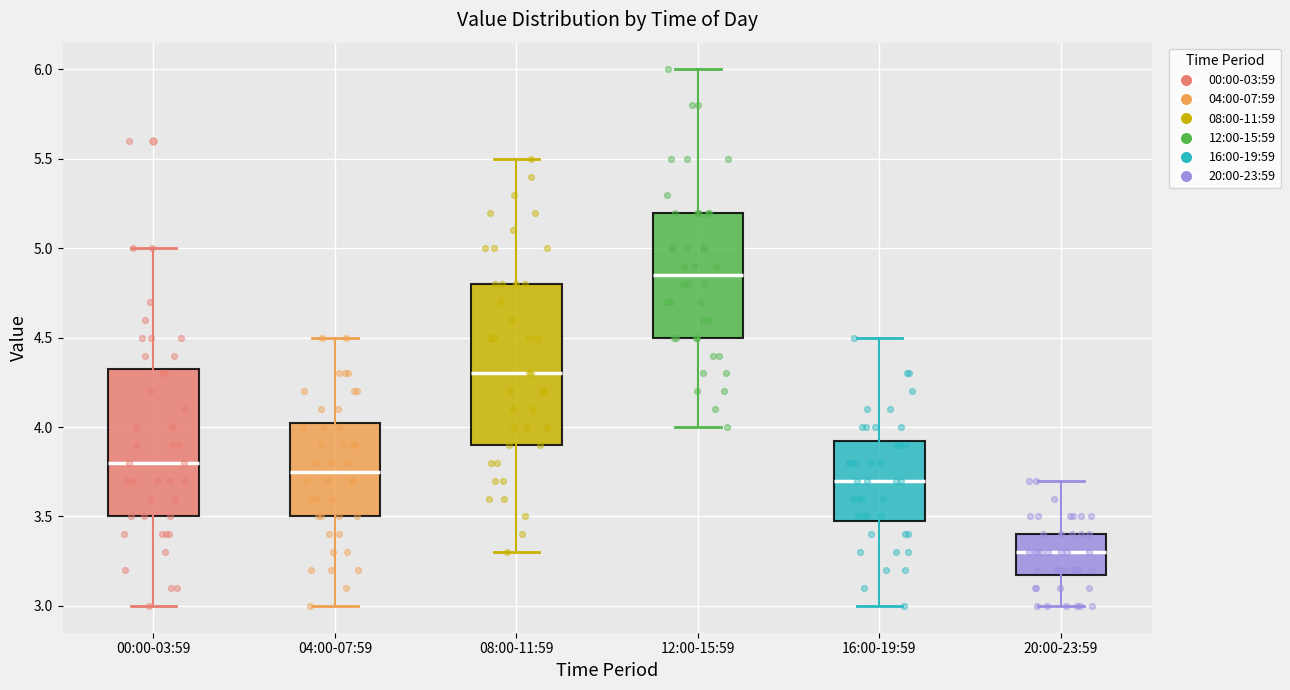

Reading left to right, read every box against the y-axis: the position of its median line, the range the box covers, and the ends of its whiskers. The values are not printed on the chart, so give them approximately, as read against the axis.

00:00-03:59: median 3.80, box 3.50 to 4.35, whiskers 3.00 to 5.00
04:00-07:59: median 3.75, box 3.50 to 4.05, whiskers 3.00 to 4.50
08:00-11:59: median 4.30, box 3.90 to 4.80, whiskers 3.30 to 5.50
12:00-15:59: median 4.85, box 4.50 to 5.20, whiskers 4.00 to 6.00
16:00-19:59: median 3.70, box 3.50 to 3.95, whiskers 3.00 to 4.50
20:00-23:59: median 3.30, box 3.20 to 3.40, whiskers 3.00 to 3.70